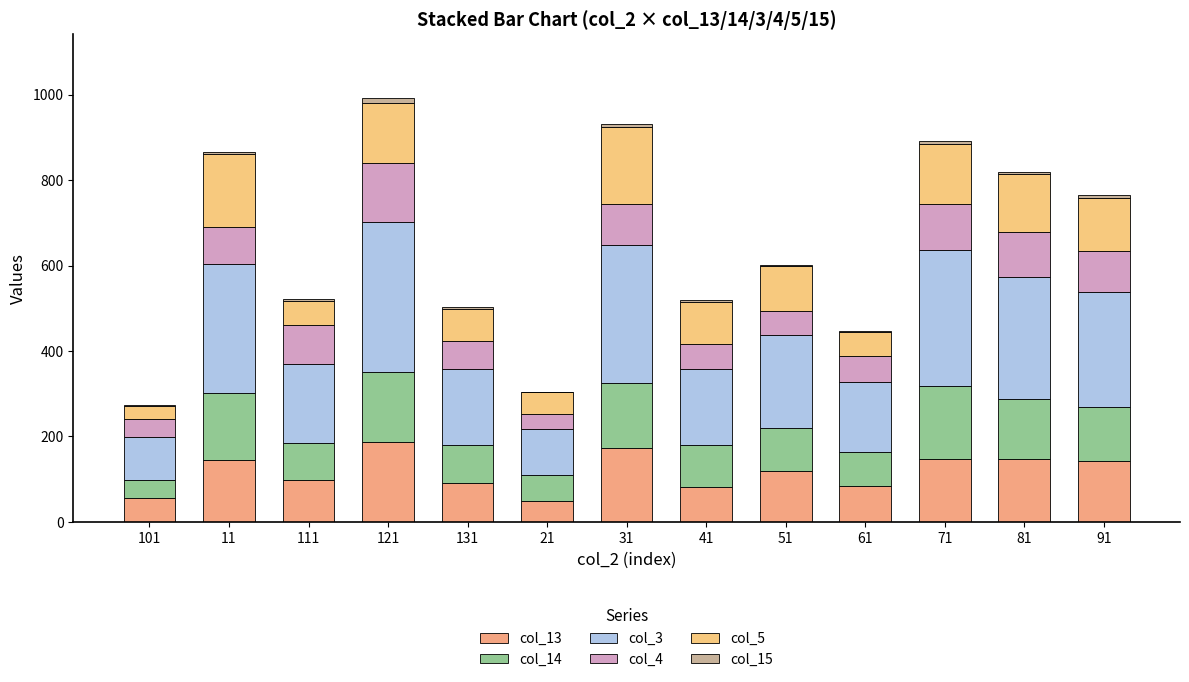

Where does the col_13 series first go above 118?

11